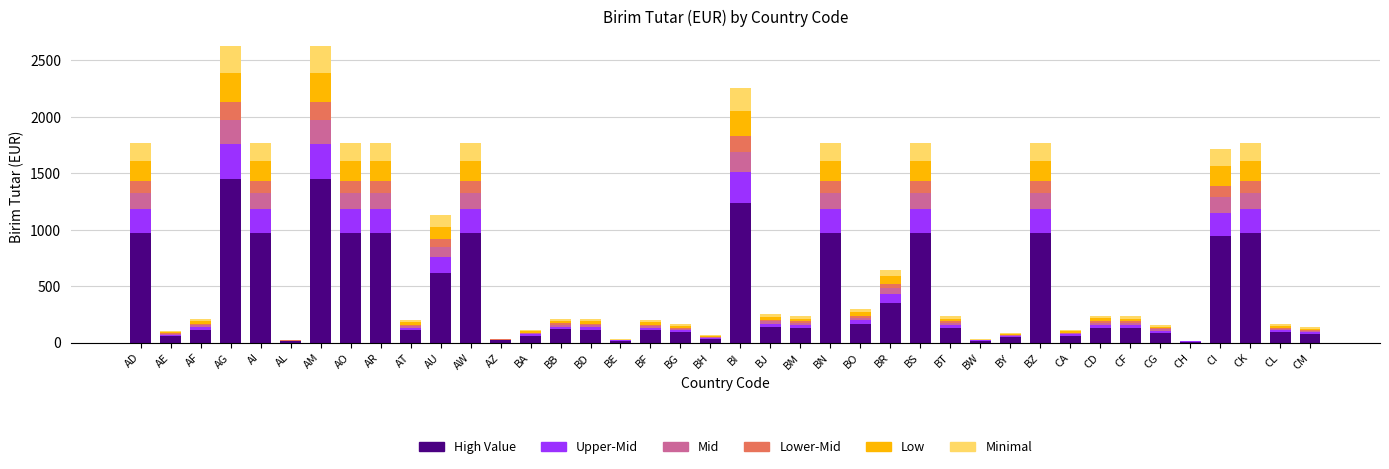

What value does the High Value series have at BI?

1240.8